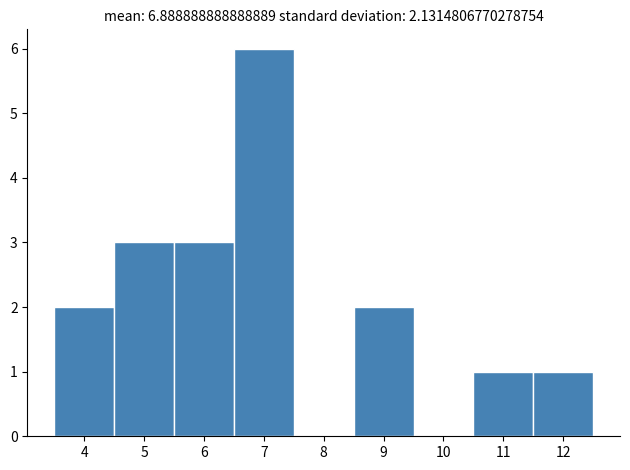

Reading left to right, list every bar in this chart as the range it spans on the x-axis followed by its height. The values are not printed on the chart, so give them approximately, as read against the axis.

3.5 to 4.5: 2
4.5 to 5.5: 3
5.5 to 6.5: 3
6.5 to 7.5: 6
7.5 to 8.5: 0
8.5 to 9.5: 2
9.5 to 10.5: 0
10.5 to 11.5: 1
11.5 to 12.5: 1